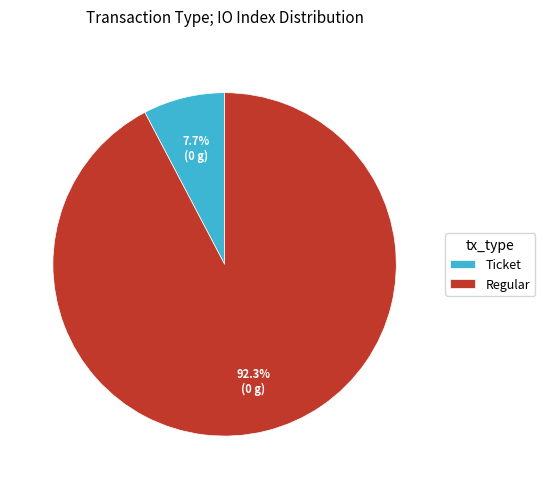

Rank the categories by value from lowest to highest.

Ticket, Regular